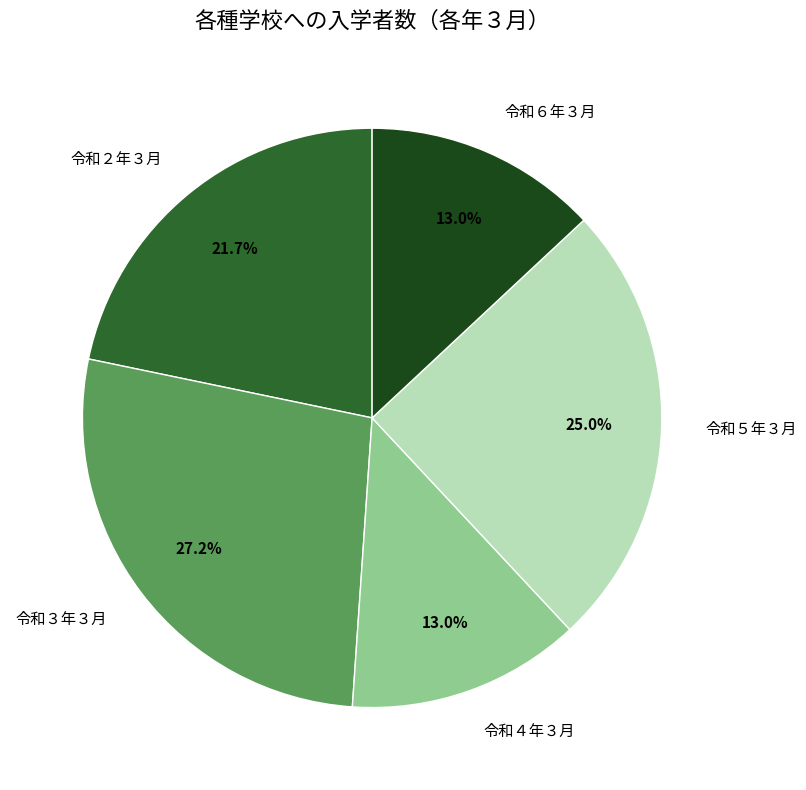

How many segments does this pie chart have?

5